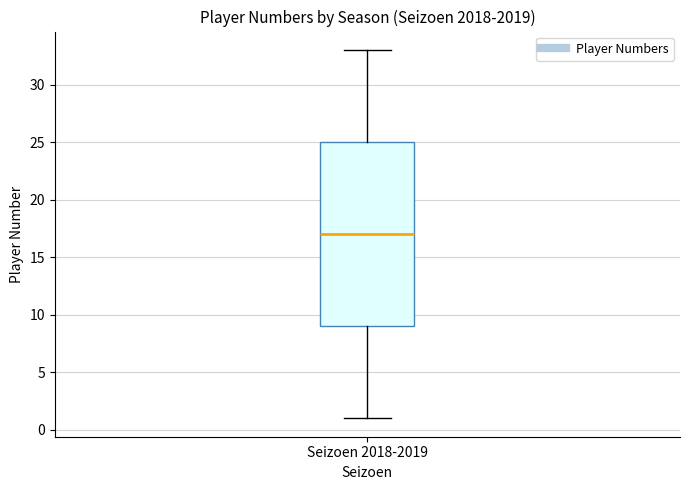

Where does the median line of the box for Seizoen 2018-2019 sit on the y-axis? The values are not printed on the chart, so give them approximately, as read against the axis.

17